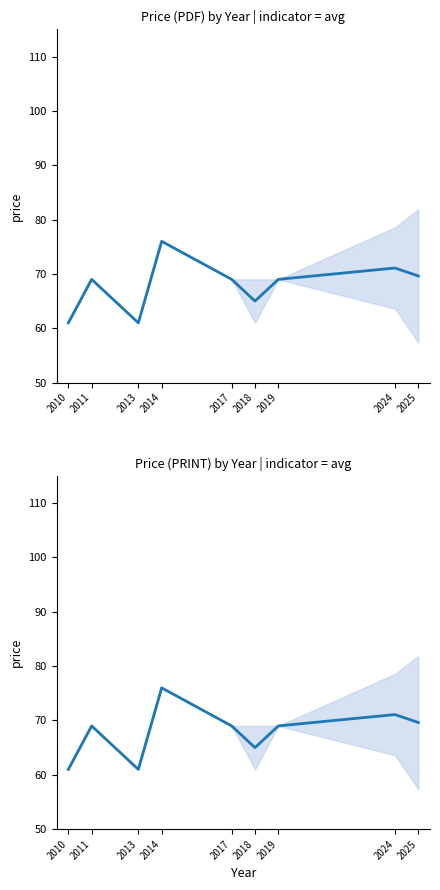

How many data points in Price (PRINT) are above 69?

3